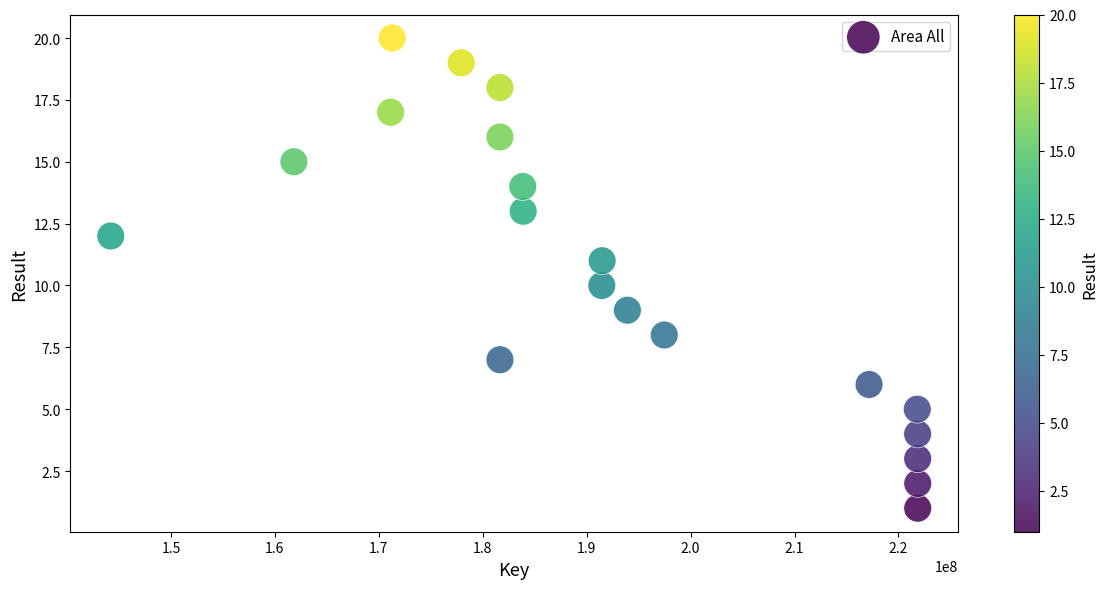

What is the range of Y values (max minus min)?

19